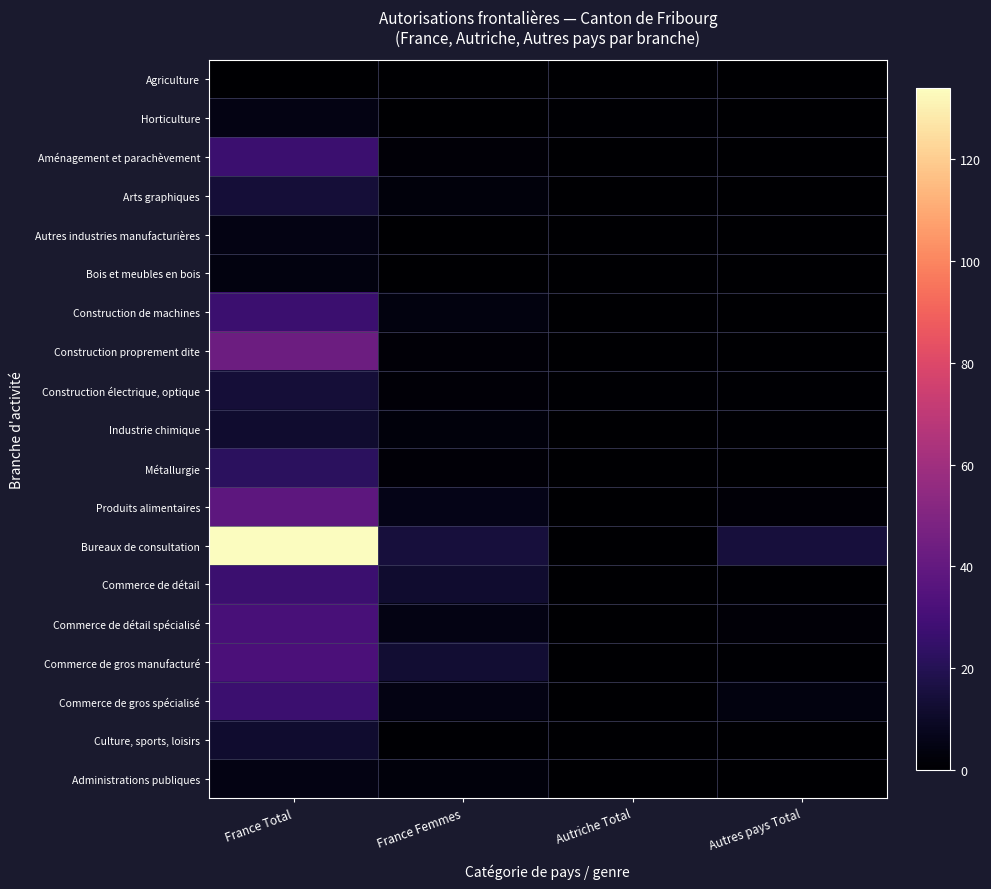

Rank the series at France Femmes from lowest to highest value.

Agriculture, Horticulture, Autres industries manufacturières, Bois et meubles en bois, Culture, sports, loisirs, Aménagement et parachèvement, Construction proprement dite, Construction électrique, optique, Métallurgie, Arts graphiques, Industrie chimique, Administrations publiques, Construction de machines, Commerce de détail spécialisé, Commerce de gros spécialisé, Produits alimentaires, Commerce de détail, Commerce de gros manufacturé, Bureaux de consultation